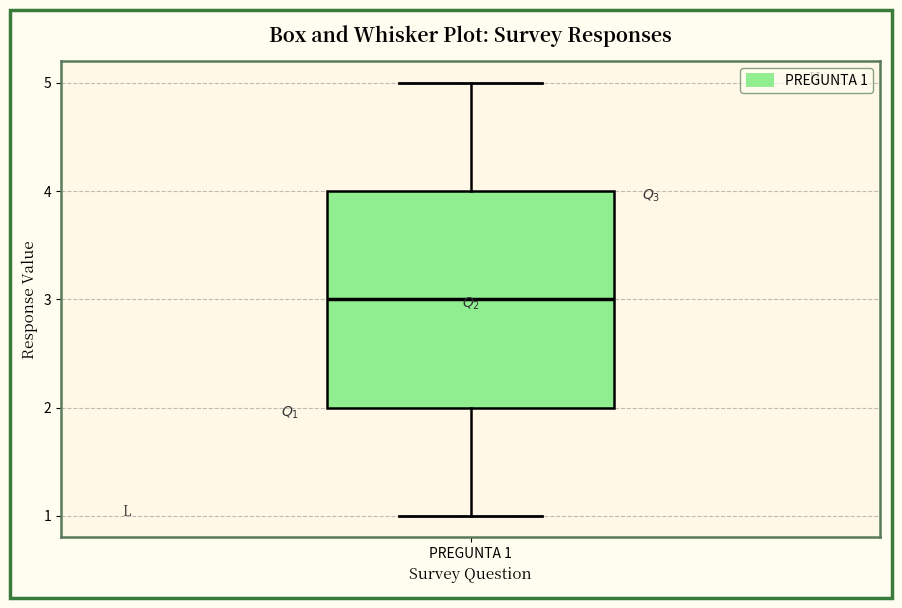

Where is the lower edge of the box for PREGUNTA 1 on the y-axis? The values are not printed on the chart, so give them approximately, as read against the axis.

2